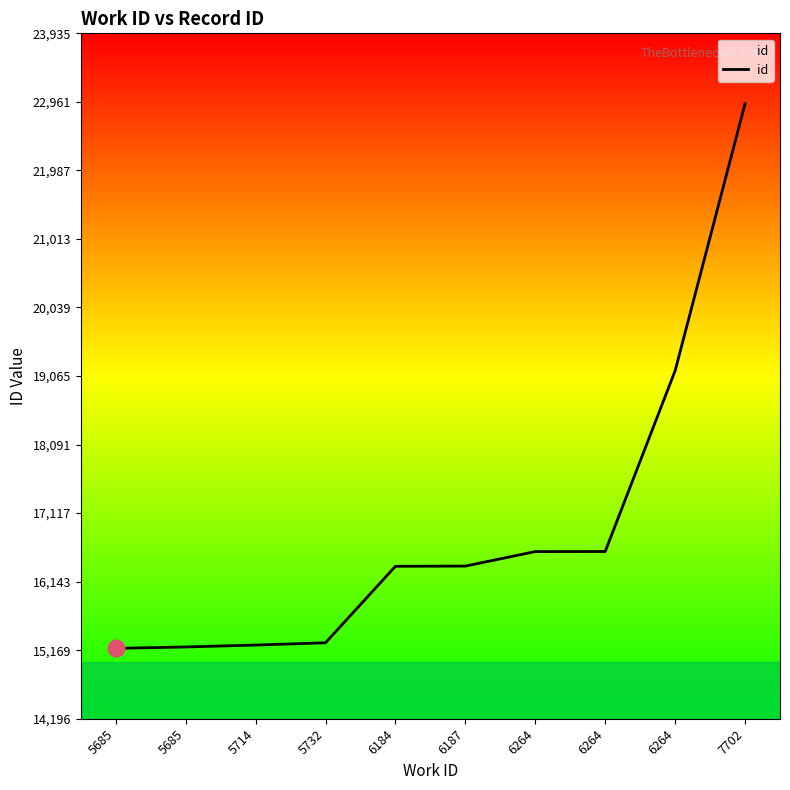

How many values are below 16365?

5